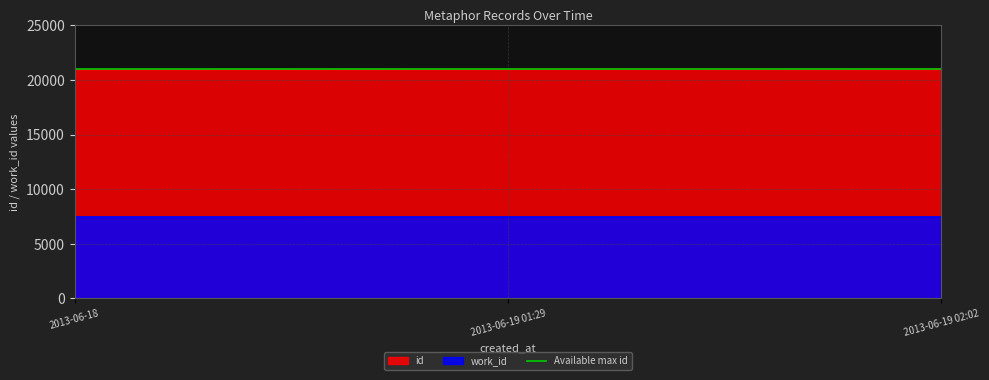

Does the chart display data point markers on the line(s)?

No